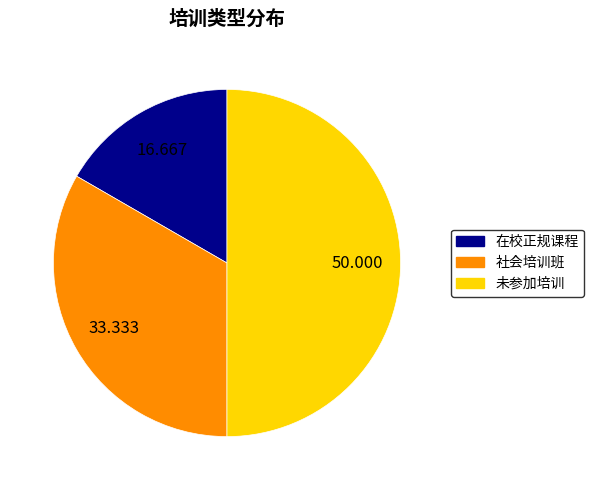

How many slices are in this pie chart?

3